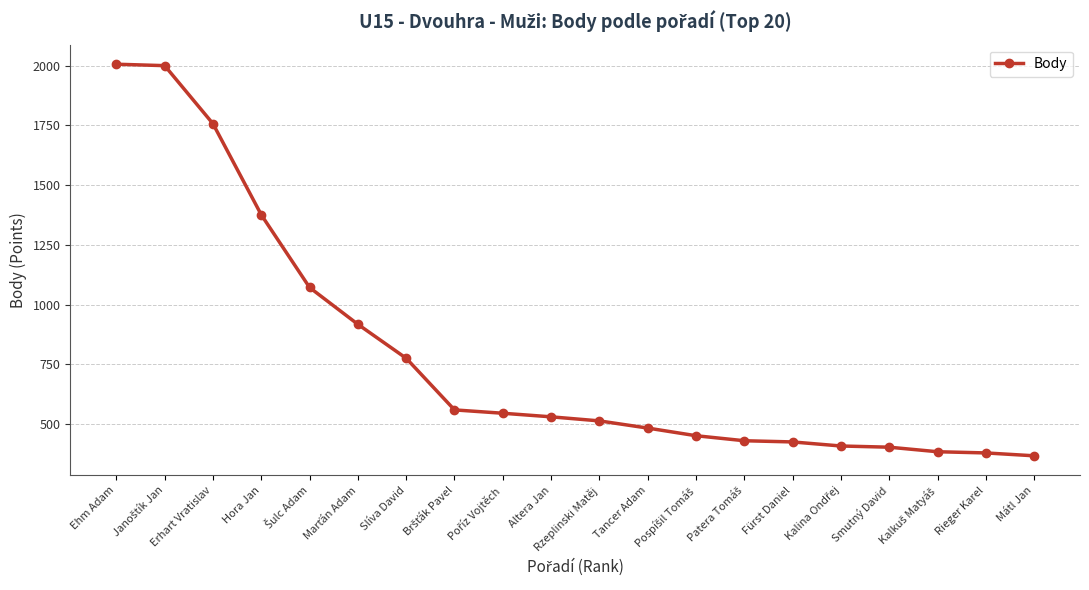

What position from the right is Hora Jan?

17